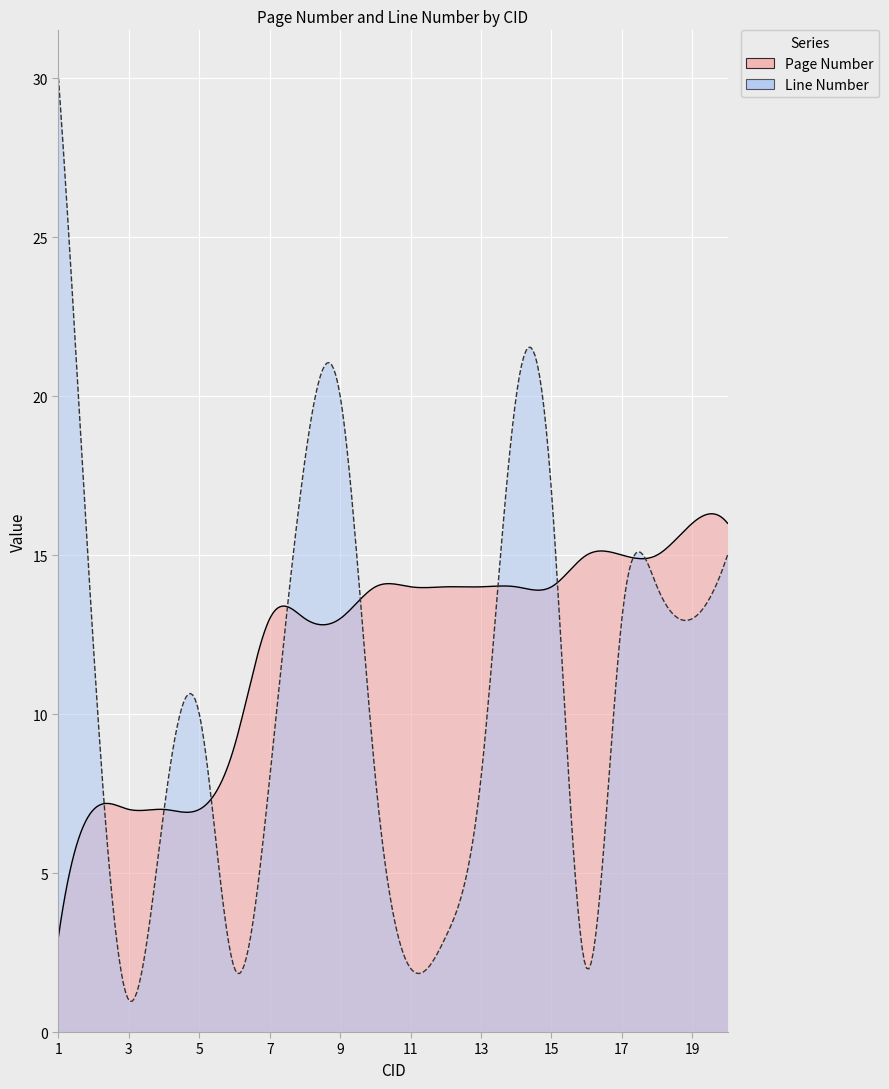

At which label does Page Number reach its minimum?

1